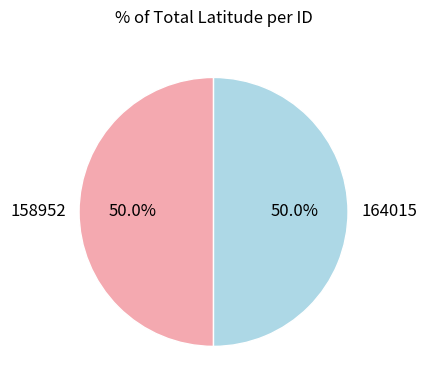

How many slices are in this pie chart?

2